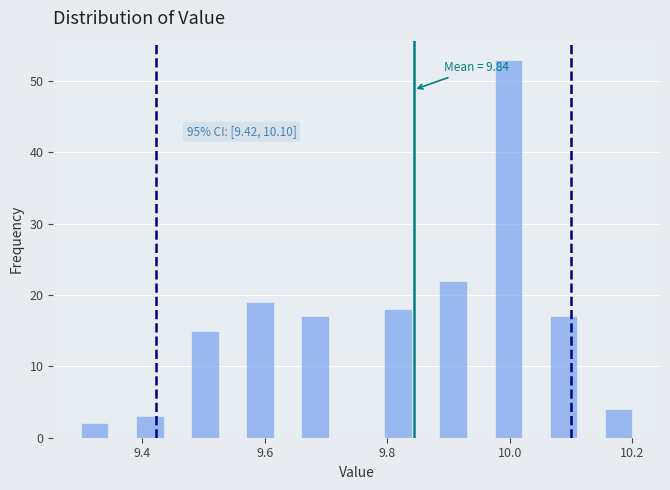

Around what value on the x-axis is the tallest bar? Give the approximate position of its centre, as read against the axis.

10.00